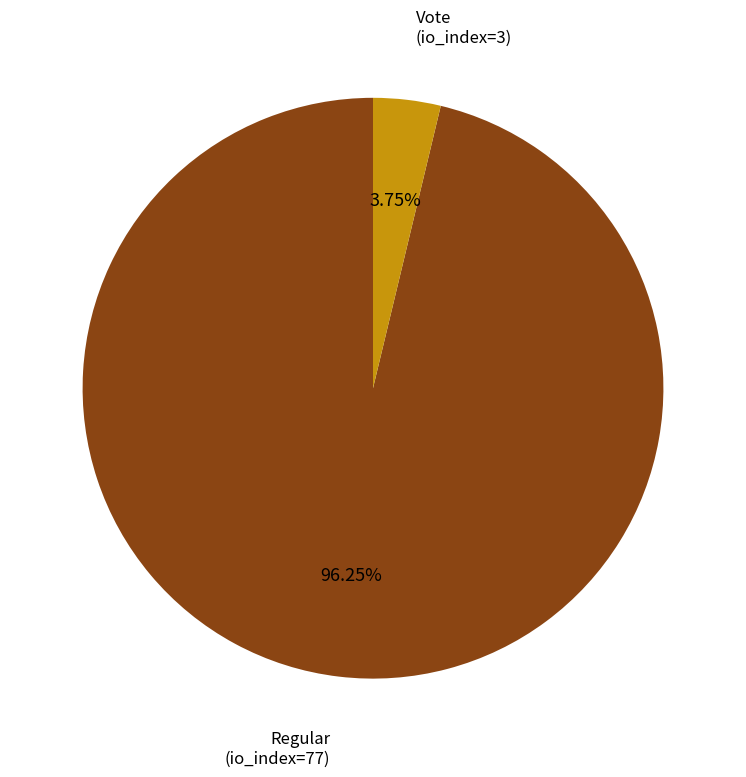

Is there a majority slice in this chart?

Yes